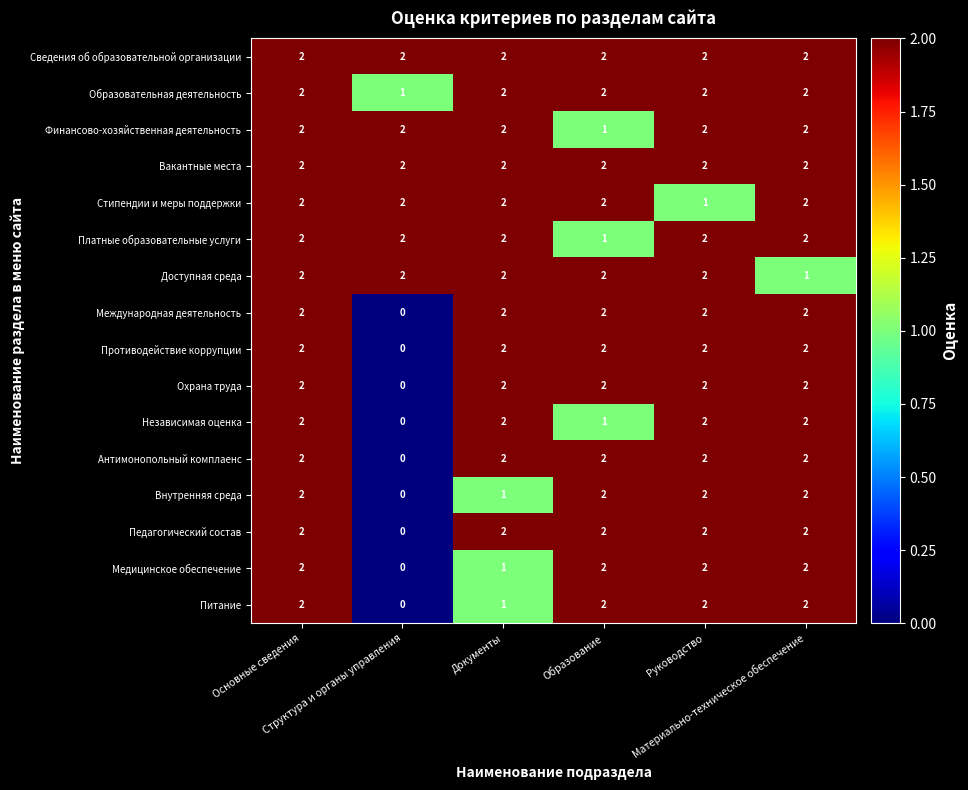

At how many categories does at least one series exceed 1?

6